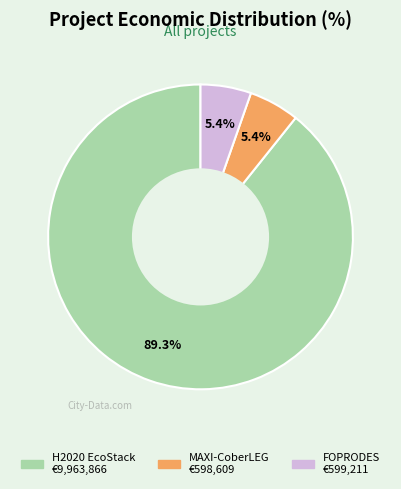

Is the sum of H2020 EcoStack and MAXI-CoberLEG greater than half?

Yes